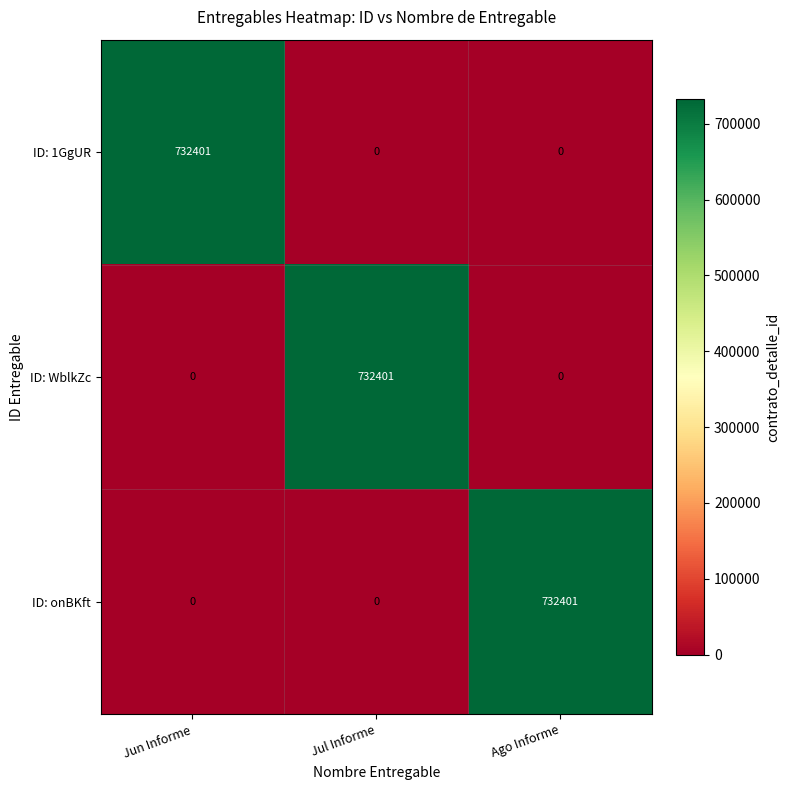

Which category has the highest value in the ID: WblkZc series?

Jul Informe